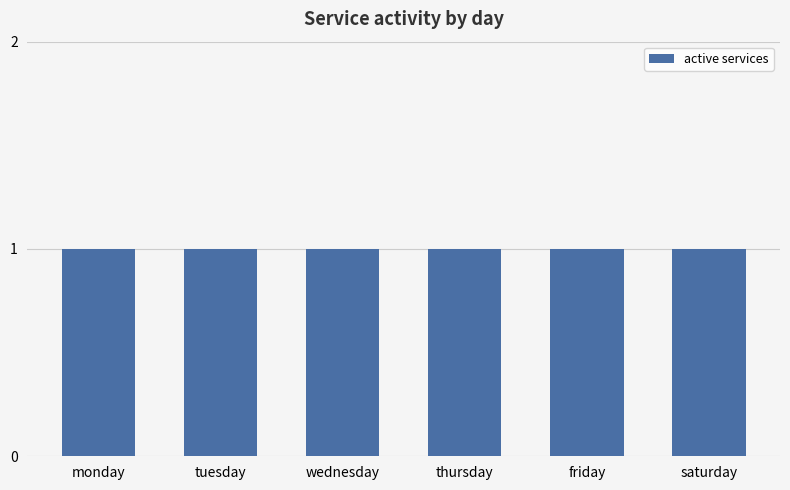

How many data points in monday are above 0?

1